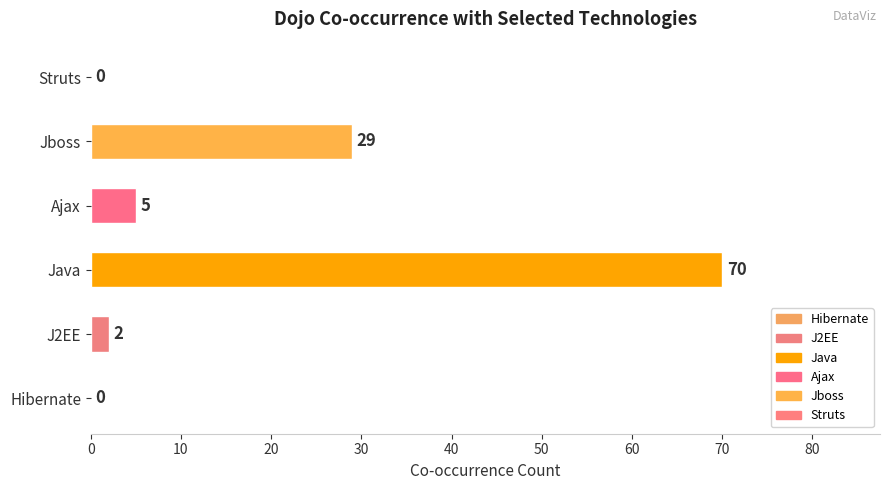

What is the change in value from Jboss to Struts?

-29